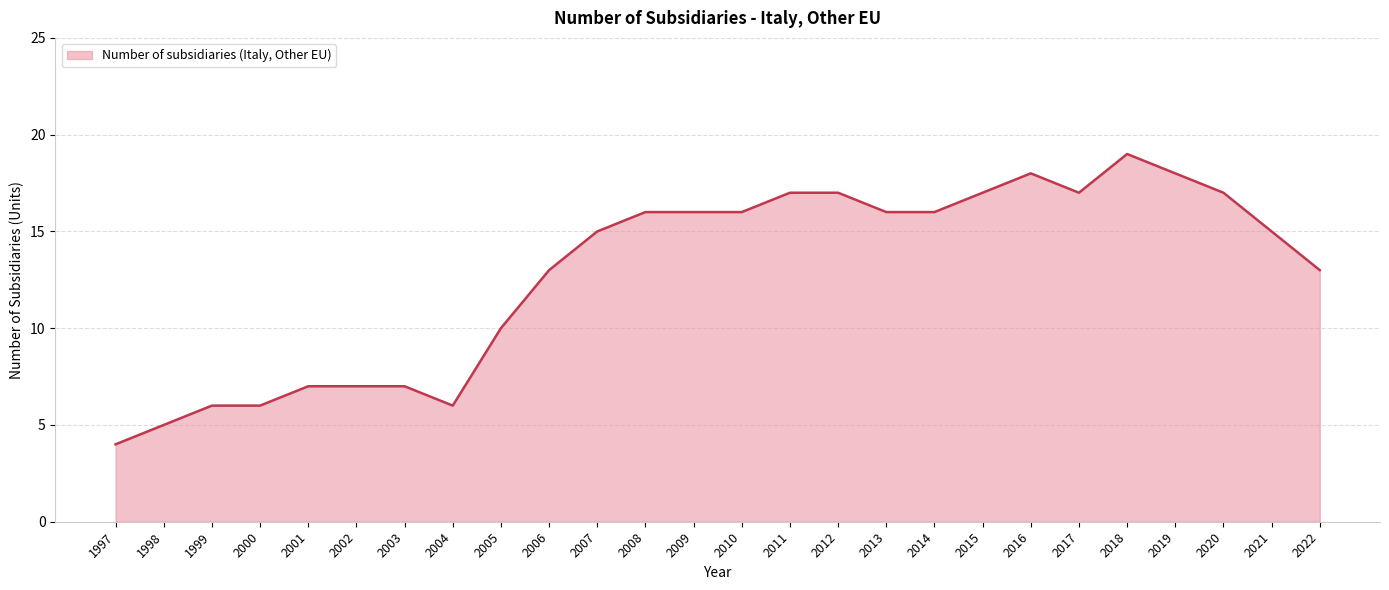

Approximately how many times larger is the value at 2011 compared to 1998?

3.4